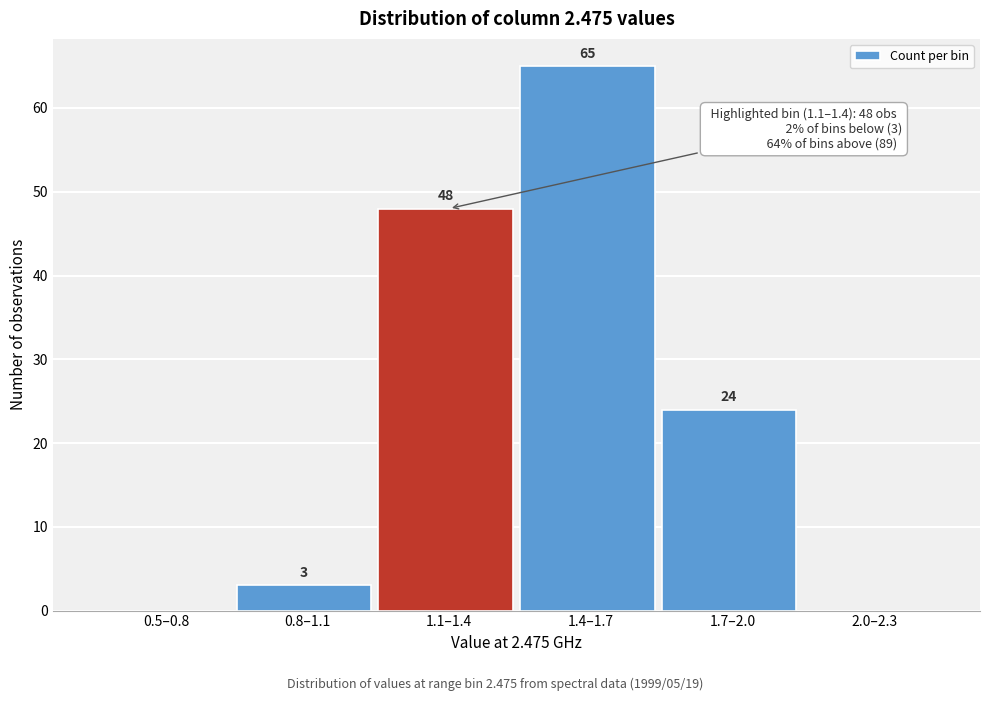

Reading left to right, transcribe all the data shown in this chart.

0.5–0.8=0	0.8–1.1=3	1.1–1.4=48	1.4–1.7=65	1.7–2.0=24	2.0–2.3=0